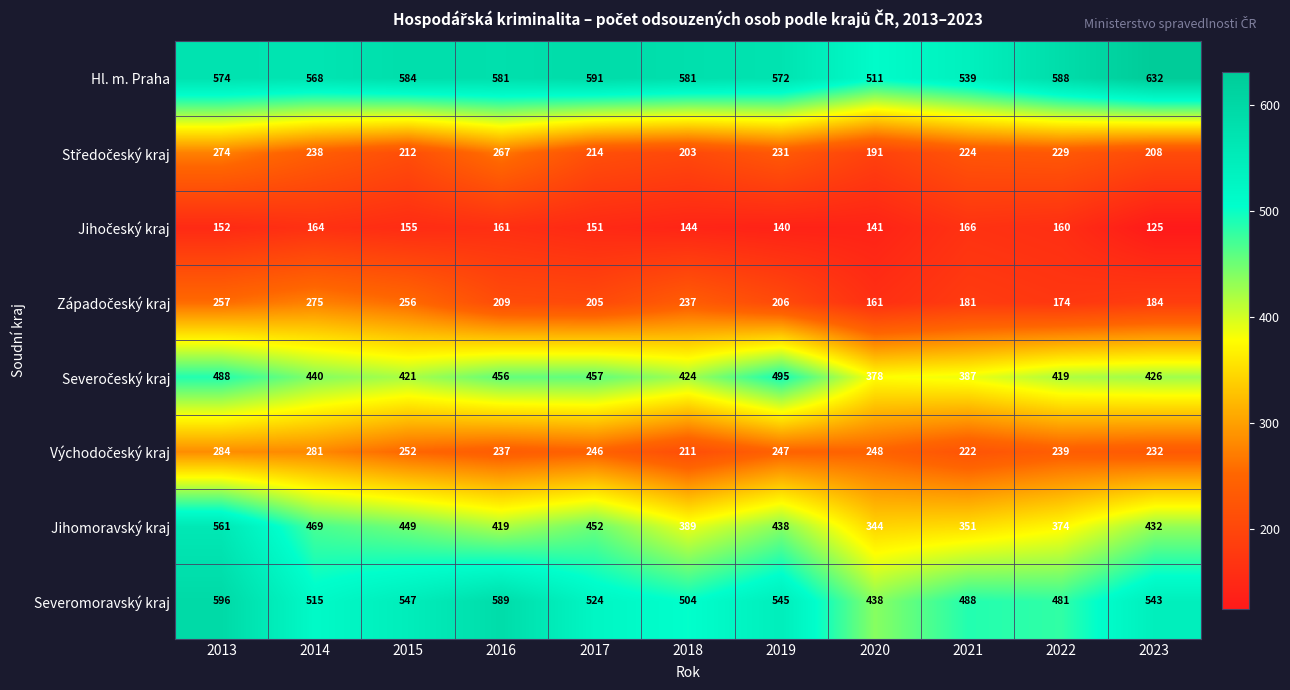

What is the total value across all series at 2022?

2664